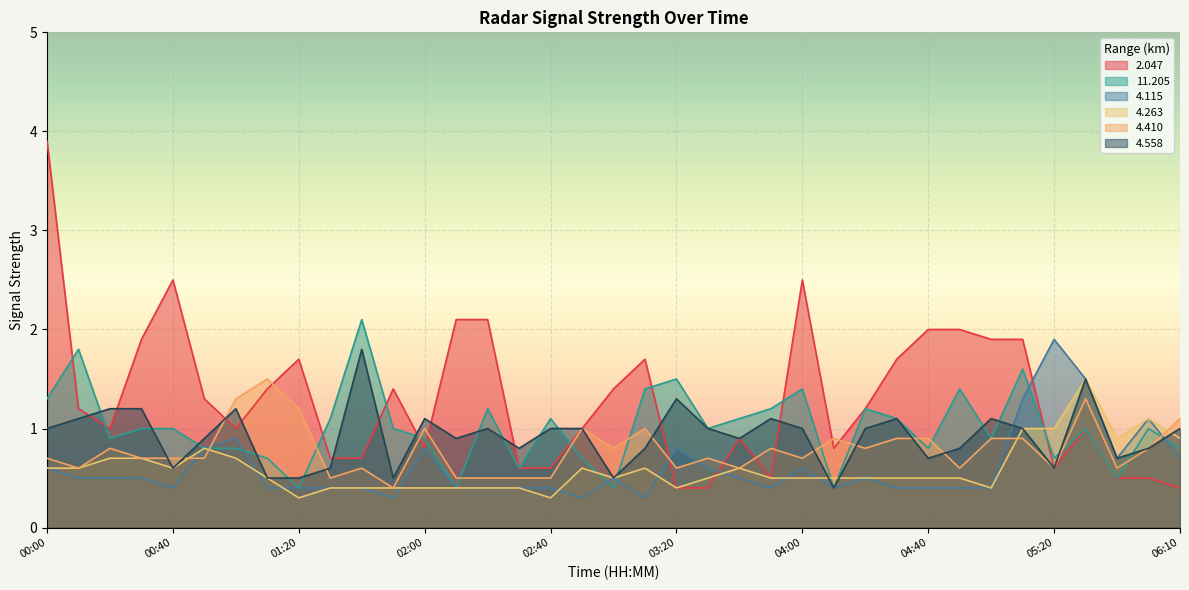

True or false: 2.047 has a value of 0.7 at 05:10.

False